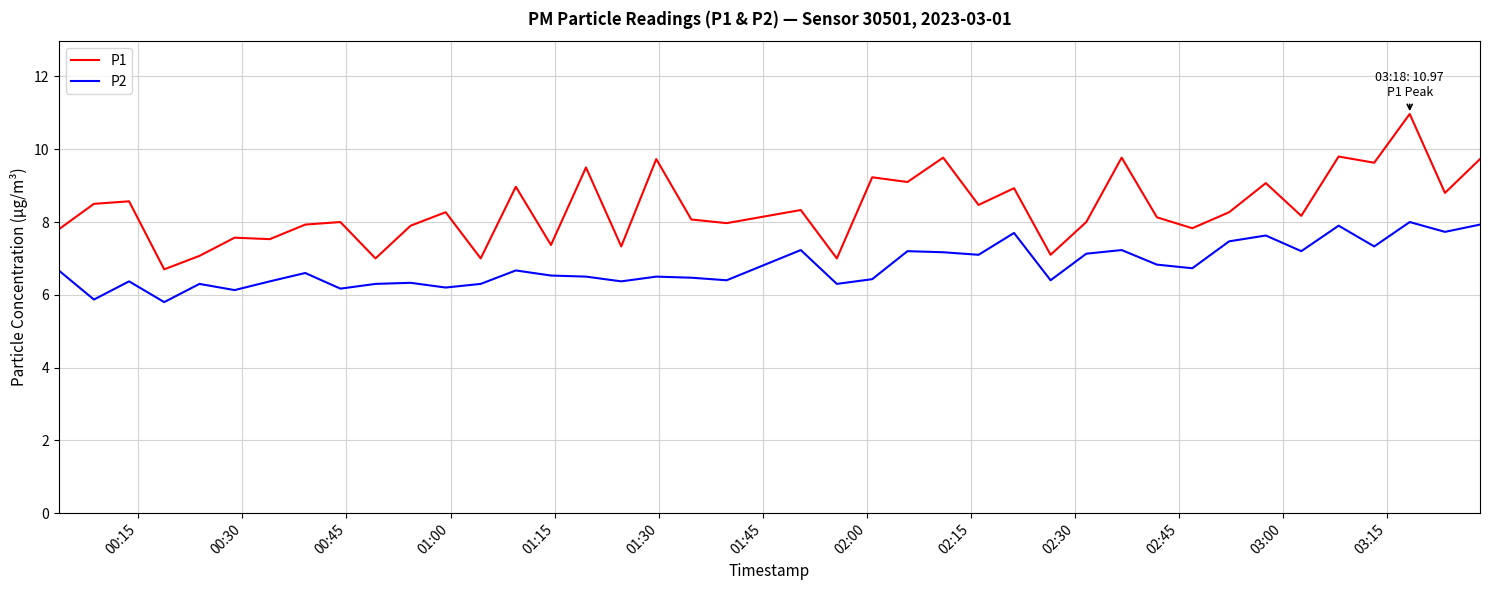

Which series has the largest total across all categories?

P1